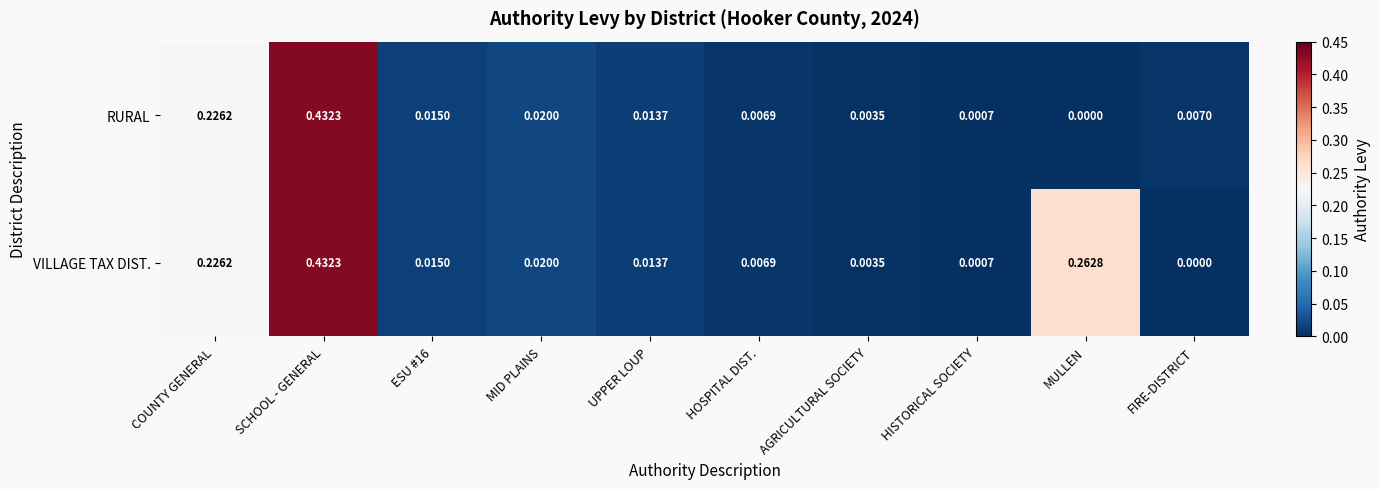

At which label does VILLAGE TAX DIST. reach its peak?

SCHOOL - GENERAL